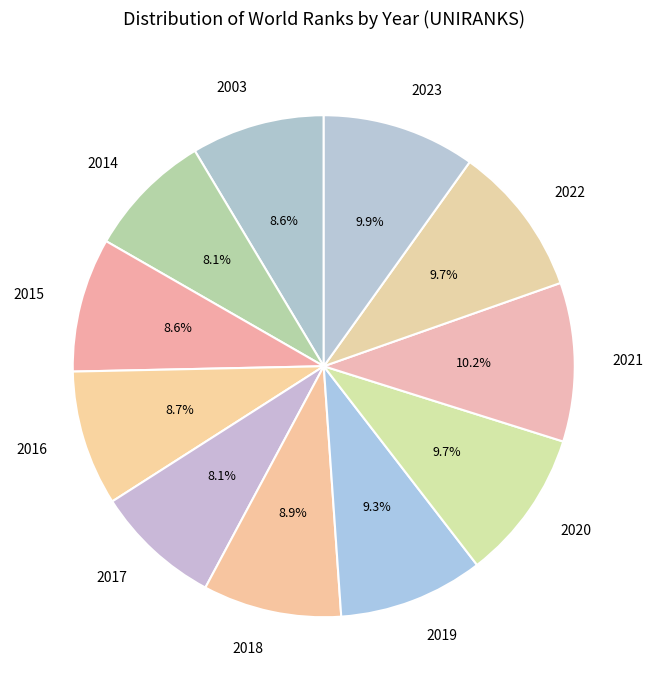

Do 2018 and 2023 together represent more than half of the pie?

No